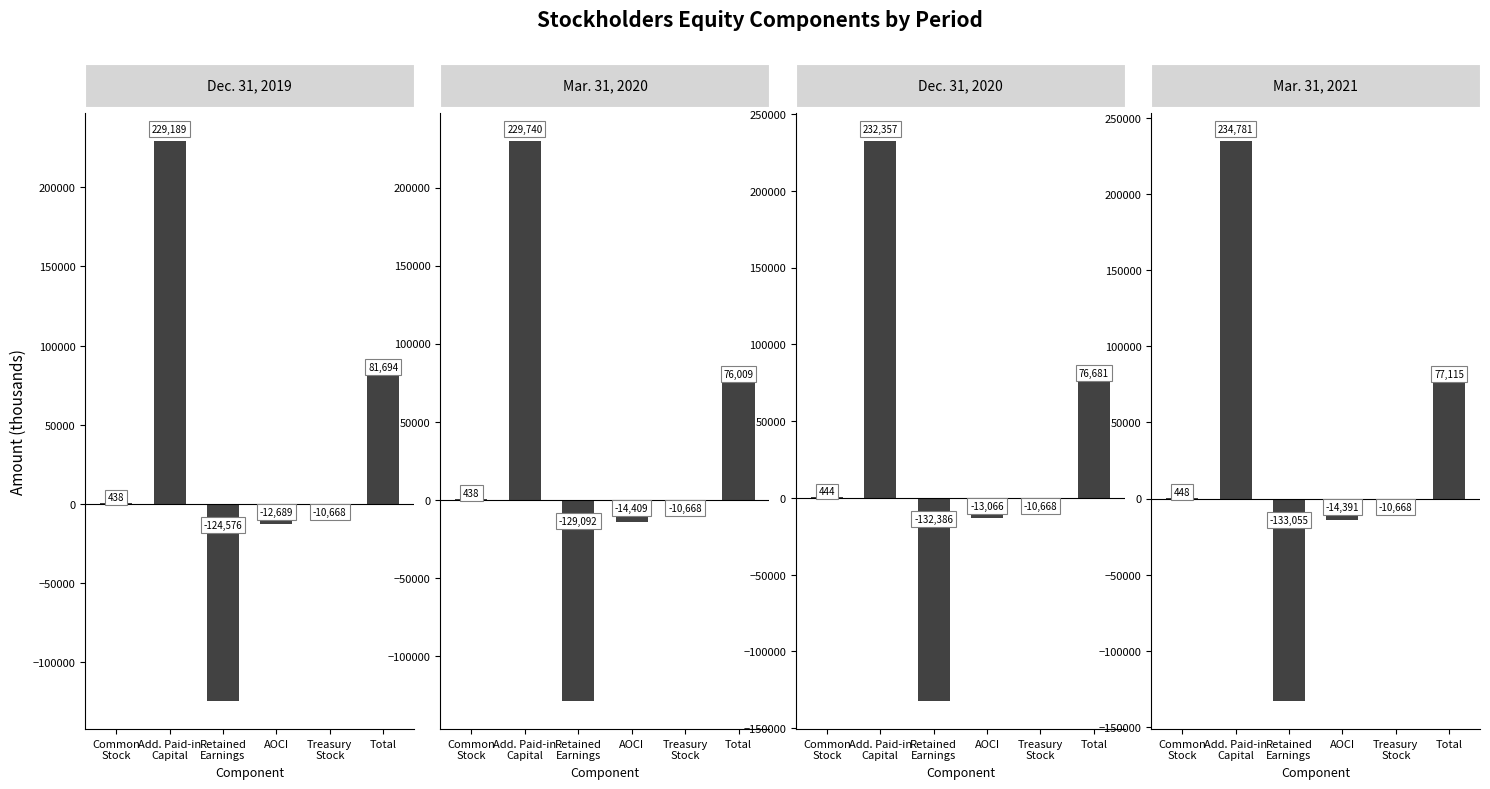

Rank the series at Total from lowest to highest value.

Mar. 31, 2020, Dec. 31, 2020, Mar. 31, 2021, Dec. 31, 2019